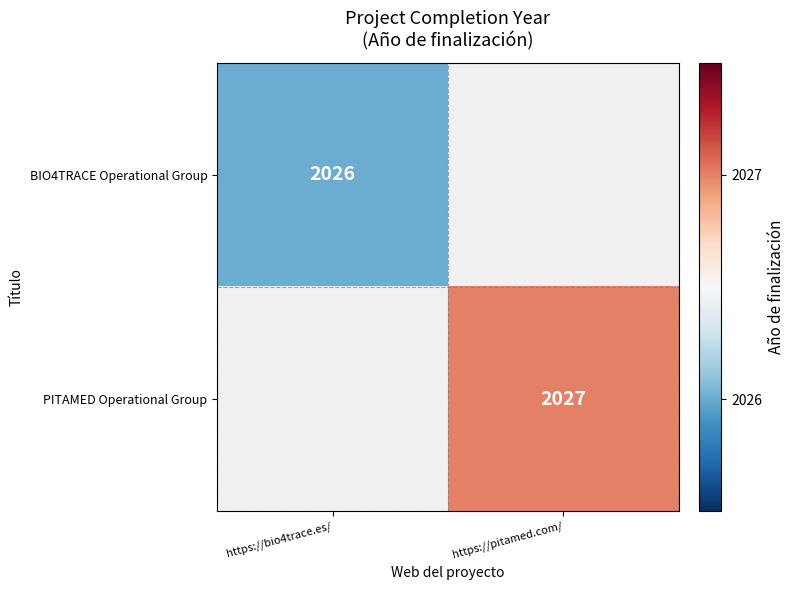

True or false: PITAMED Operational Group has a value of 3211 at https://pitamed.com/.

False